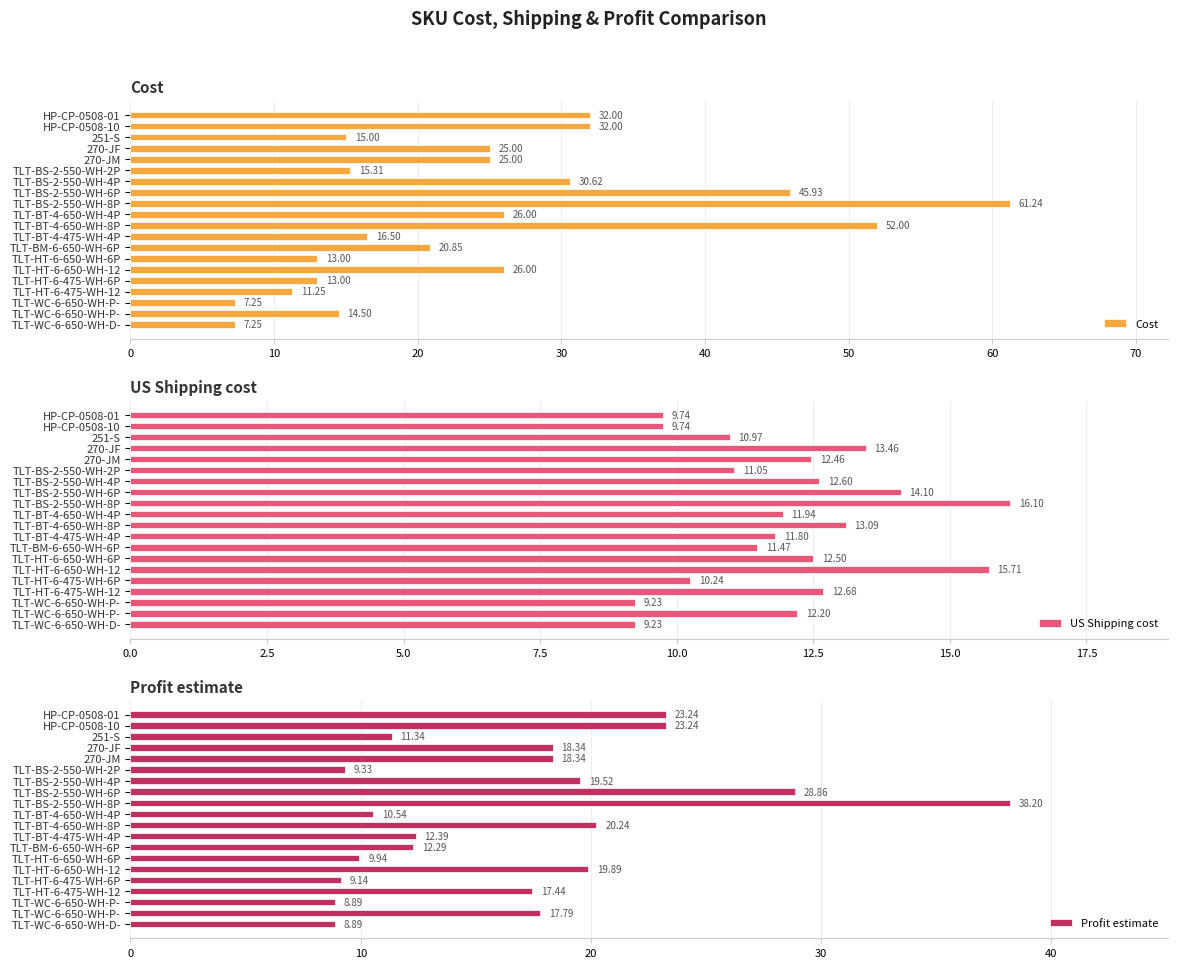

What are all the series names shown in the legend?

Cost, US Shipping cost, Profit estimate